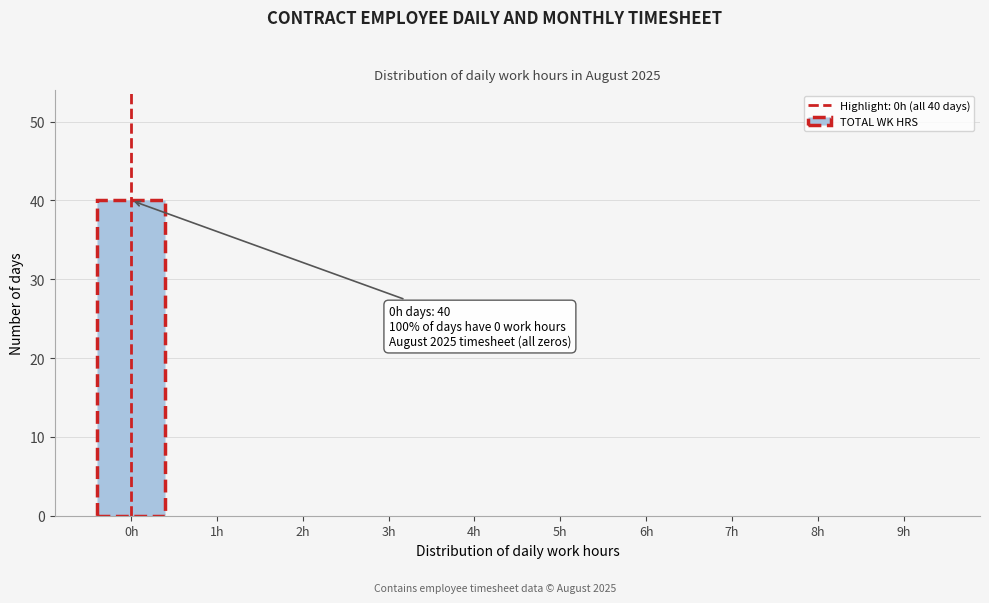

Reading right to left, what are all the values shown in this chart?

9h=0	8h=0	7h=0	6h=0	5h=0	4h=0	3h=0	2h=0	1h=0	0h=40